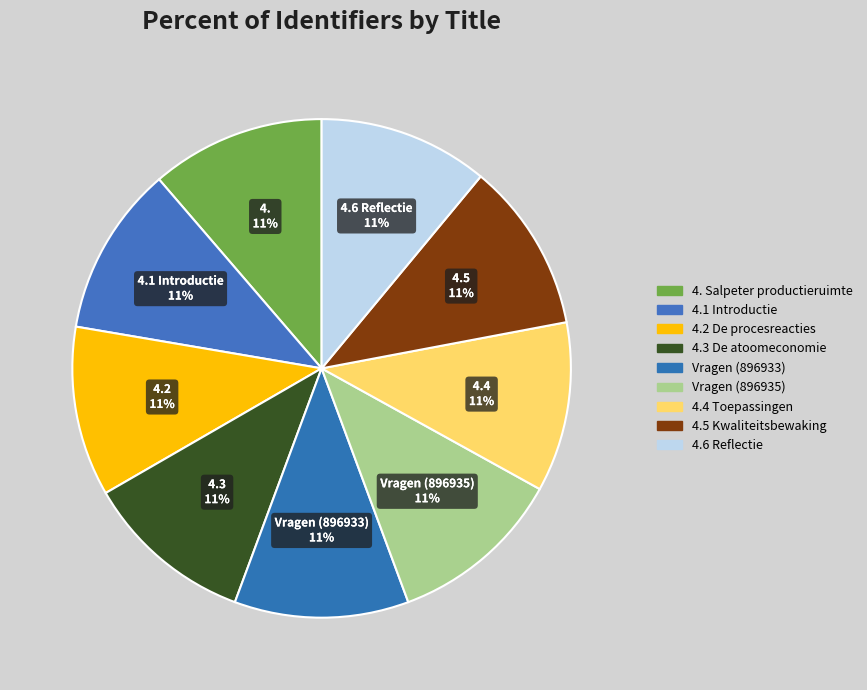

What is the ratio of the value at 4.3 De atoomeconomie to the value at 4.4 Toepassingen?

1.0